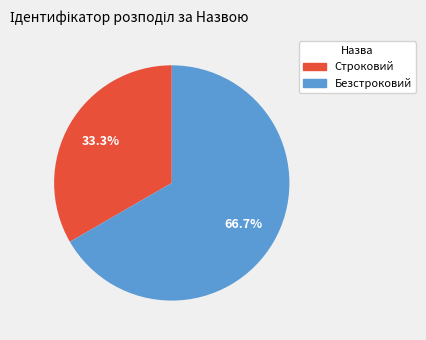

The Безстроковий slice represents 73% of the pie. True or false?

False